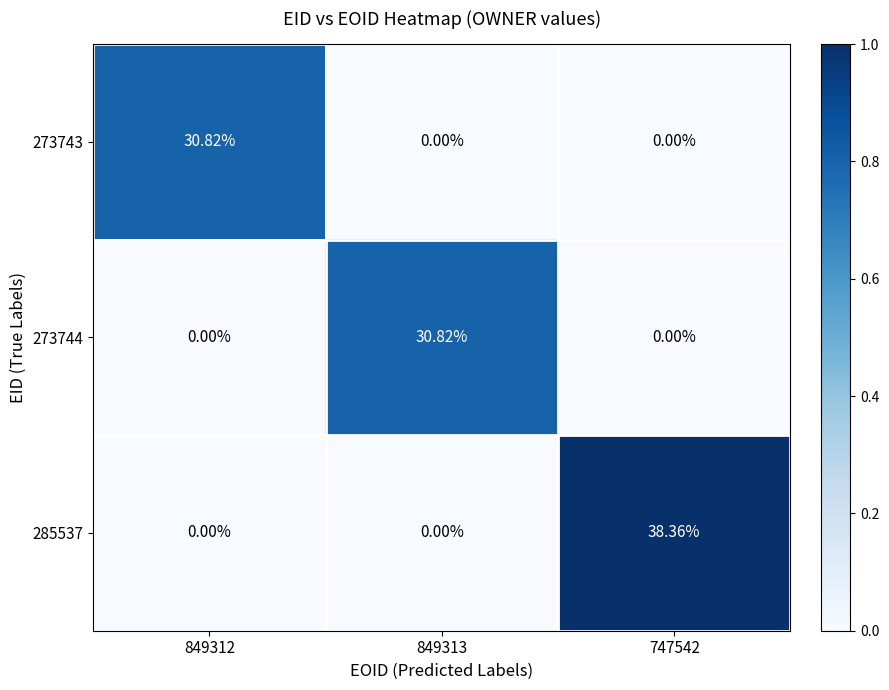

Reading right to left, what are all the values shown in this chart?

273743: 747542=0.0	849313=0.0	849312=30.8
273744: 747542=0.0	849313=30.8	849312=0.0
285537: 747542=38.4	849313=0.0	849312=0.0